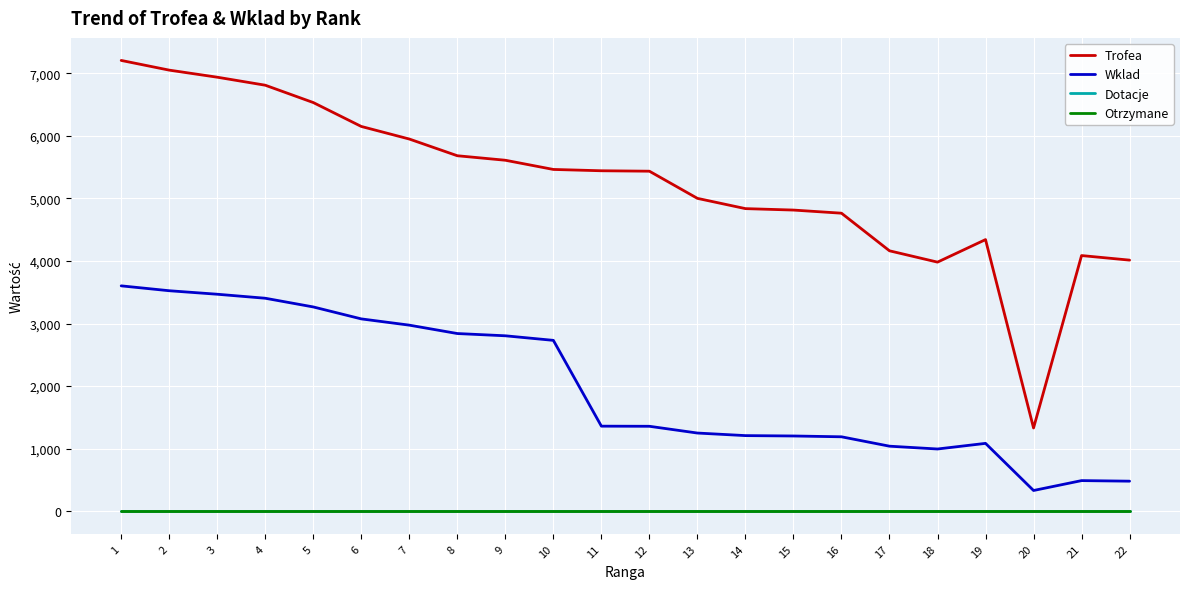

Is this an area chart (filled region under the line)?

No